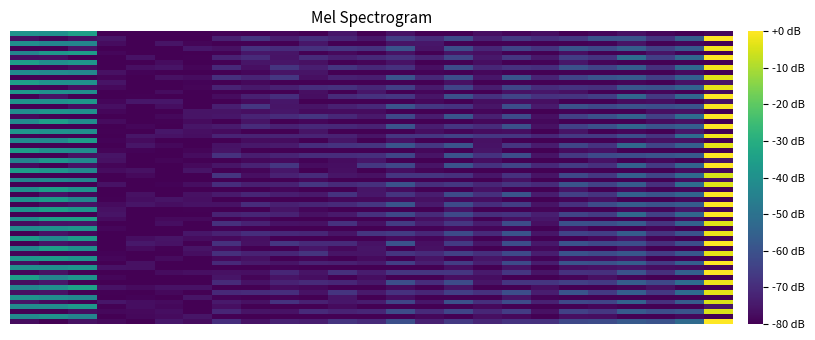

How many categories are shown in the chart?

25